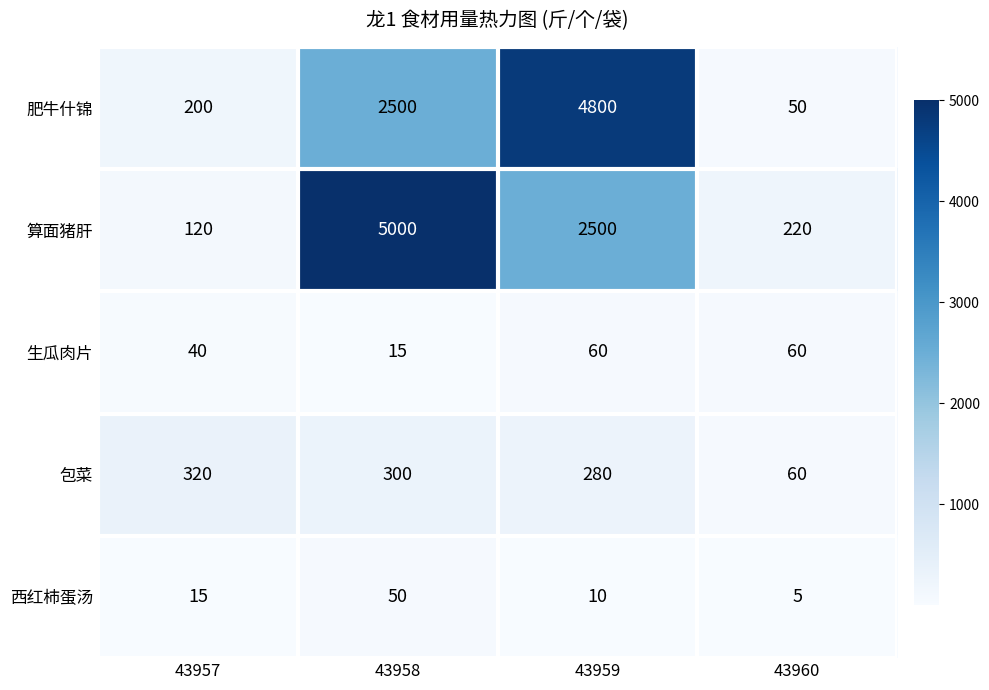

Rank the series by their maximum value, from lowest to highest.

西红柿蛋汤, 生瓜肉片, 包菜, 肥牛什锦, 算面猪肝